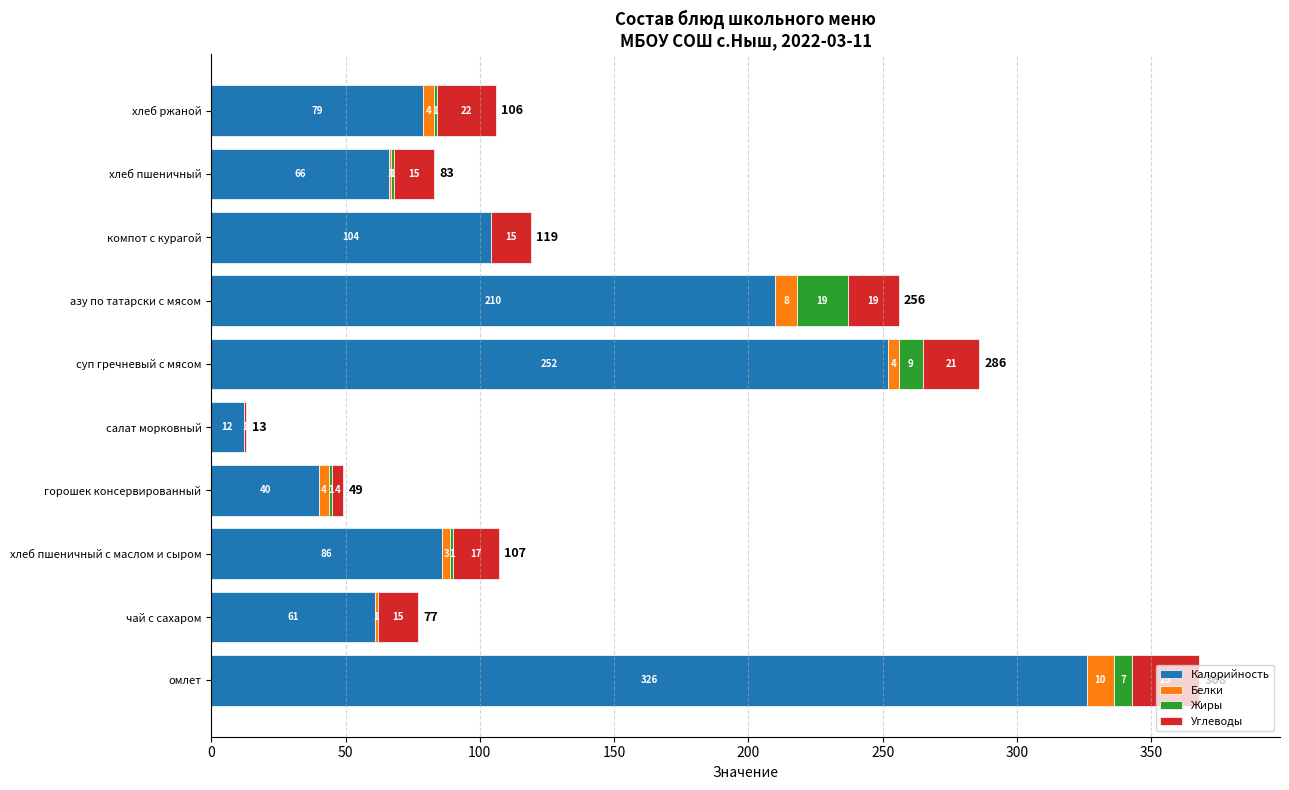

How many categories are shown in the chart?

10